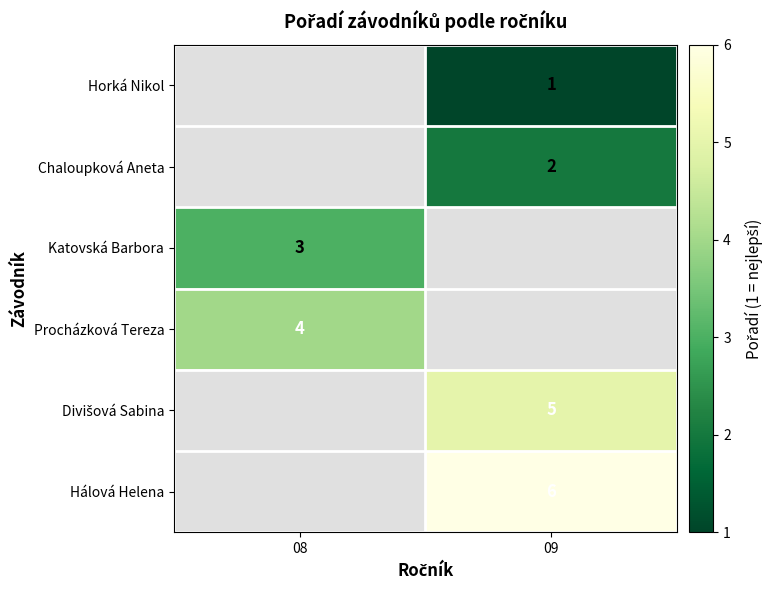

True or false: Chaloupková Aneta has a value of 2 at 09.

True